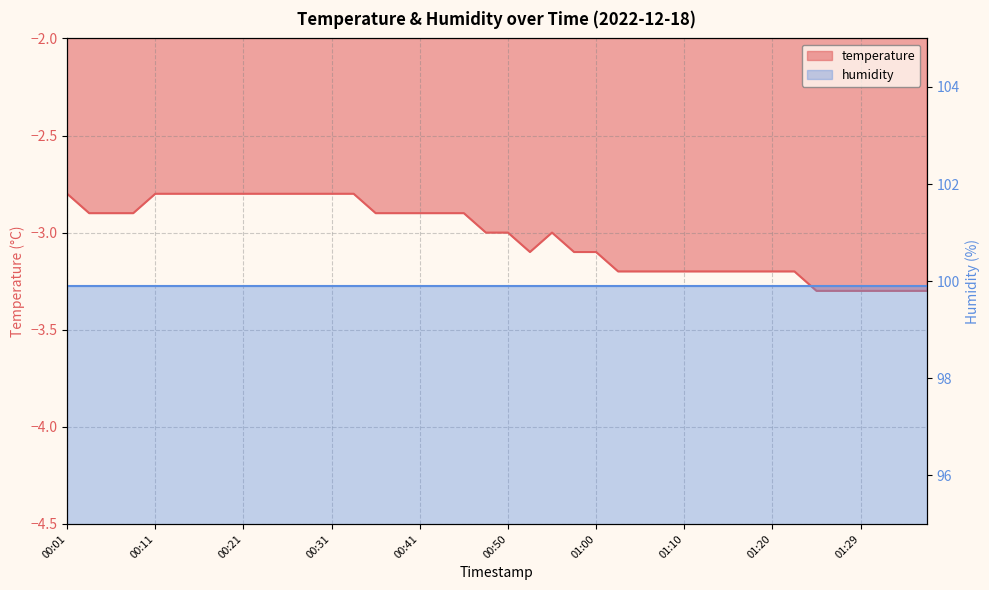

How many categories are shown in the chart?

40